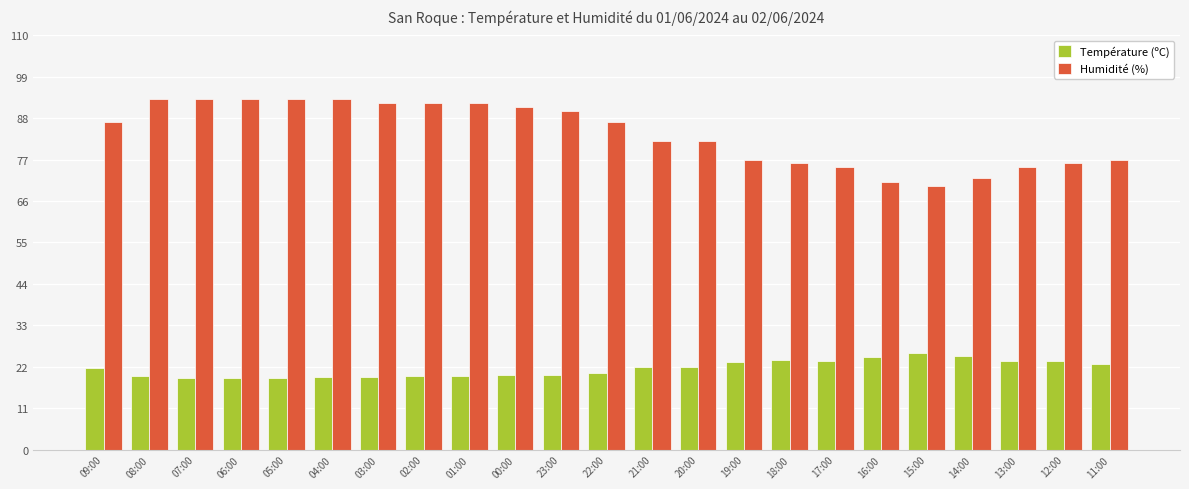

How many bars are there in each group?

2